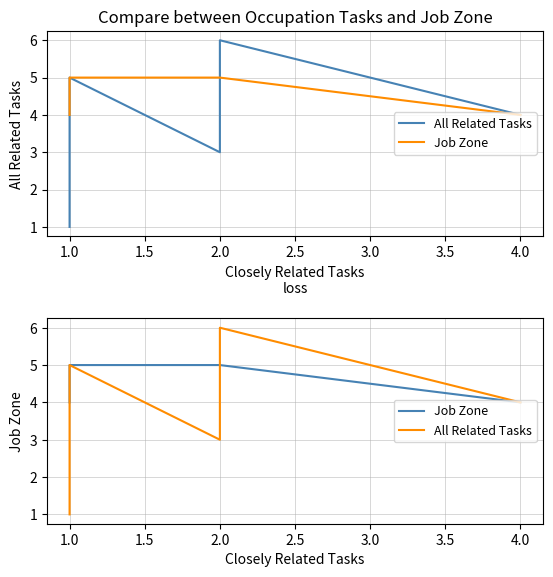

The value of All Related Tasks at 1.0 is 1. True or false?

False